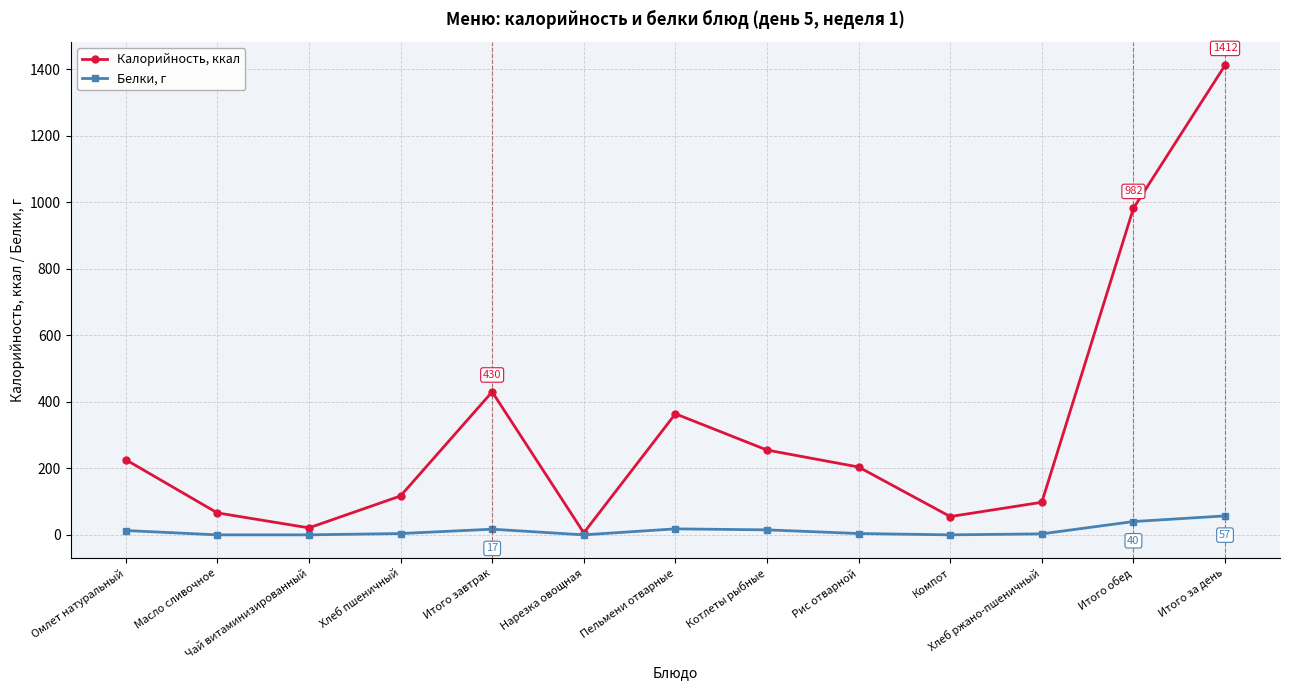

What is the sum of the Белки, г values at Хлеб пшеничный and Рис отварной?

8